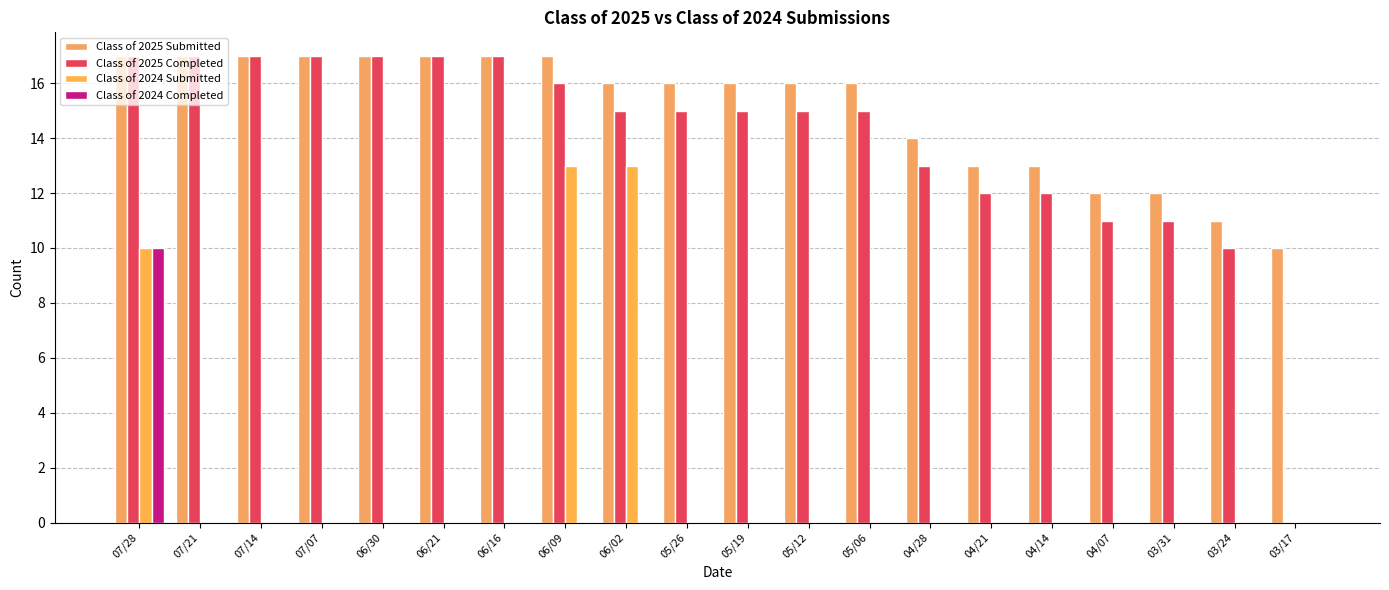

How many series are shown in this chart?

4